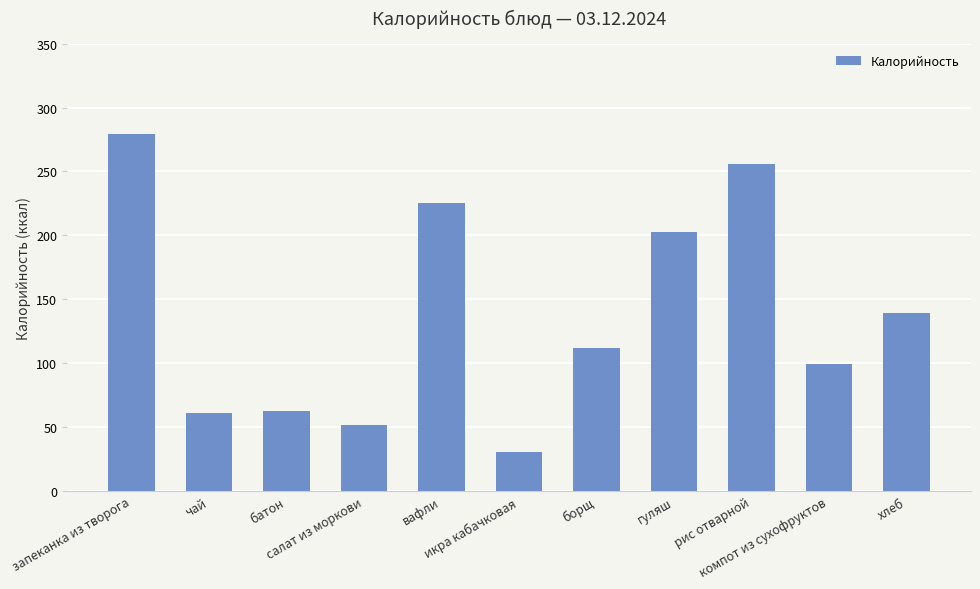

Where does the data first go above 112?

запеканка из творога